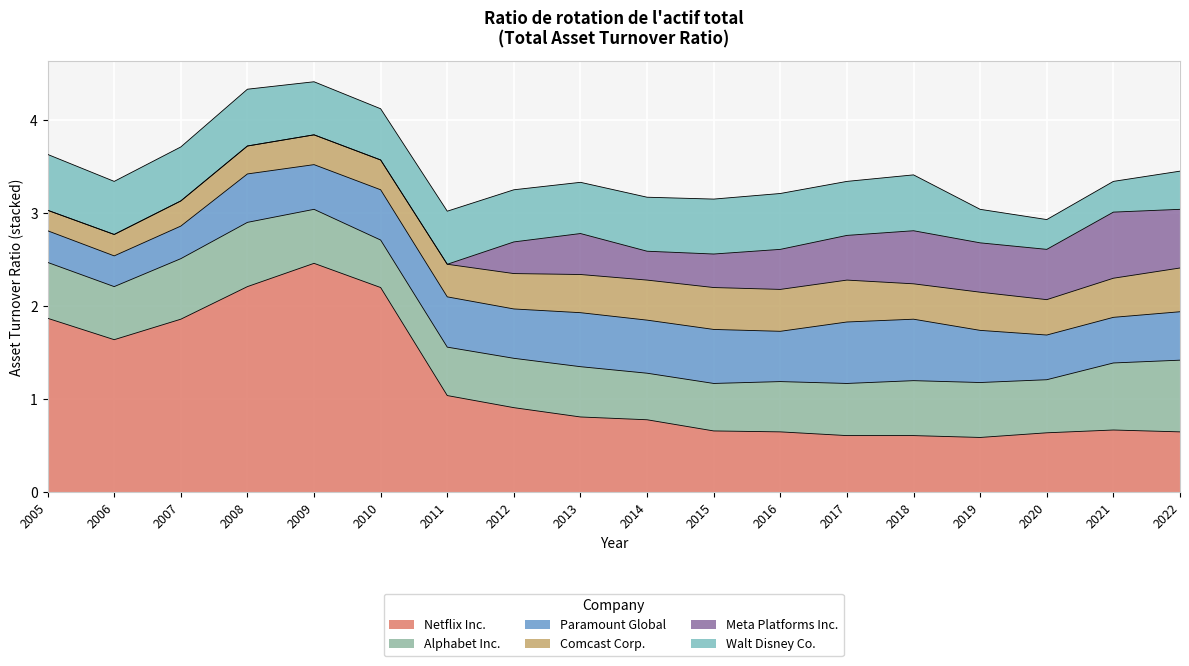

Reading left to right, list all the values displayed in this chart.

Netflix Inc.: 2005=1.9	2006=1.6	2007=1.9	2008=2.2	2009=2.5	2010=2.2	2011=1.0	2012=0.9	2013=0.8	2014=0.8	2015=0.7	2016=0.7	2017=0.6	2018=0.6	2019=0.6	2020=0.6	2021=0.7	2022=0.7
Alphabet Inc.: 2005=0.6	2006=0.6	2007=0.7	2008=0.7	2009=0.6	2010=0.5	2011=0.5	2012=0.5	2013=0.5	2014=0.5	2015=0.5	2016=0.5	2017=0.6	2018=0.6	2019=0.6	2020=0.6	2021=0.7	2022=0.8
Paramount Global: 2005=0.3	2006=0.3	2007=0.3	2008=0.5	2009=0.5	2010=0.5	2011=0.5	2012=0.5	2013=0.6	2014=0.6	2015=0.6	2016=0.5	2017=0.7	2018=0.7	2019=0.6	2020=0.5	2021=0.5	2022=0.5
Comcast Corp.: 2005=0.2	2006=0.2	2007=0.3	2008=0.3	2009=0.3	2010=0.3	2011=0.3	2012=0.4	2013=0.4	2014=0.4	2015=0.5	2016=0.5	2017=0.5	2018=0.4	2019=0.4	2020=0.4	2021=0.4	2022=0.5
Meta Platforms Inc.: 2005=0.0	2006=0.0	2007=0.0	2008=0.0	2009=0.0	2010=0.0	2011=0.0	2012=0.3	2013=0.4	2014=0.3	2015=0.4	2016=0.4	2017=0.5	2018=0.6	2019=0.5	2020=0.5	2021=0.7	2022=0.6
Walt Disney Co.: 2005=0.6	2006=0.6	2007=0.6	2008=0.6	2009=0.6	2010=0.6	2011=0.6	2012=0.6	2013=0.6	2014=0.6	2015=0.6	2016=0.6	2017=0.6	2018=0.6	2019=0.4	2020=0.3	2021=0.3	2022=0.4